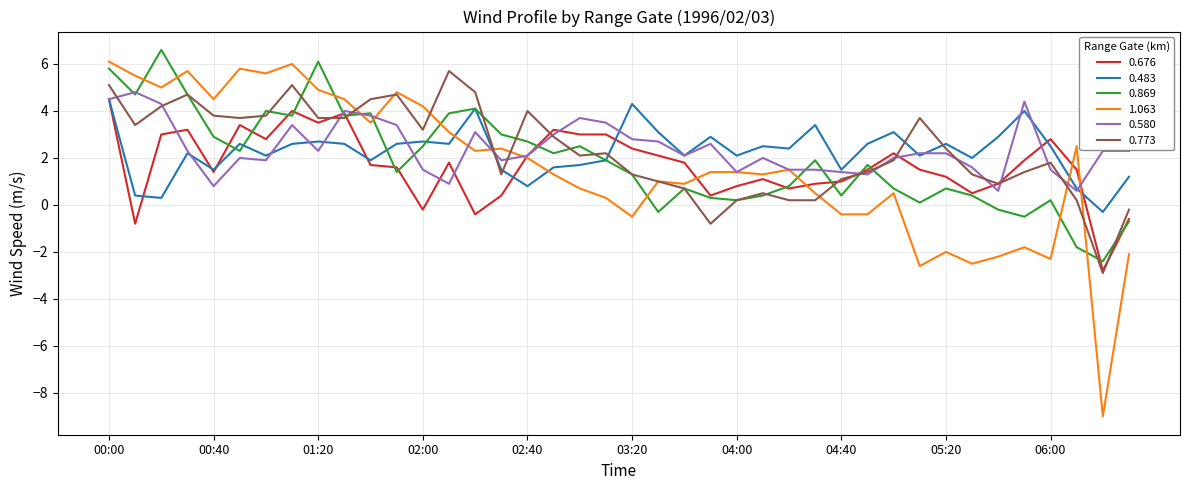

Which series has the widest spread of values?

1.063